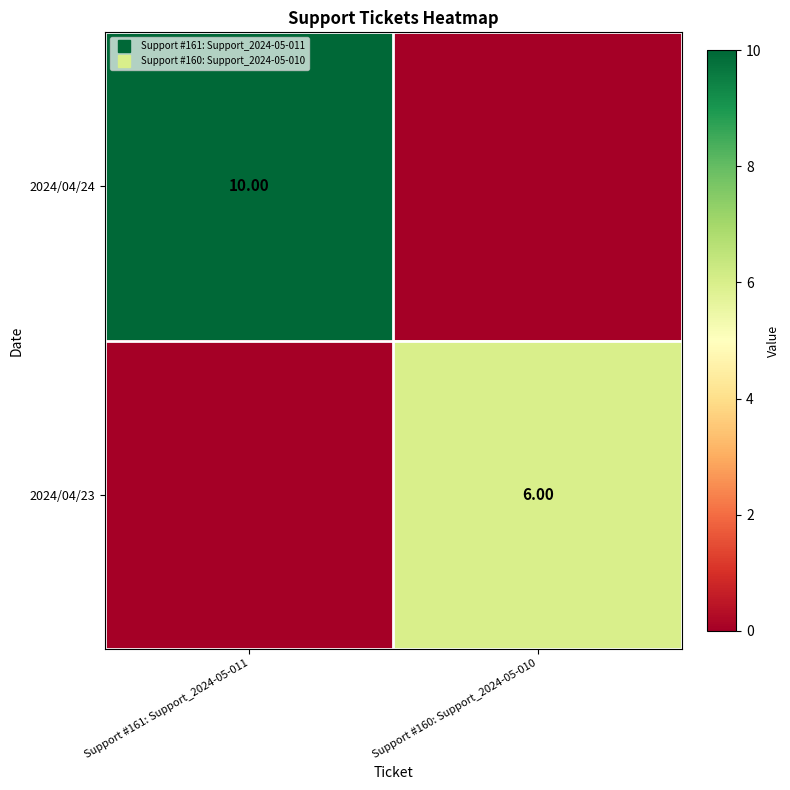

What is the maximum value shown in the chart?

10